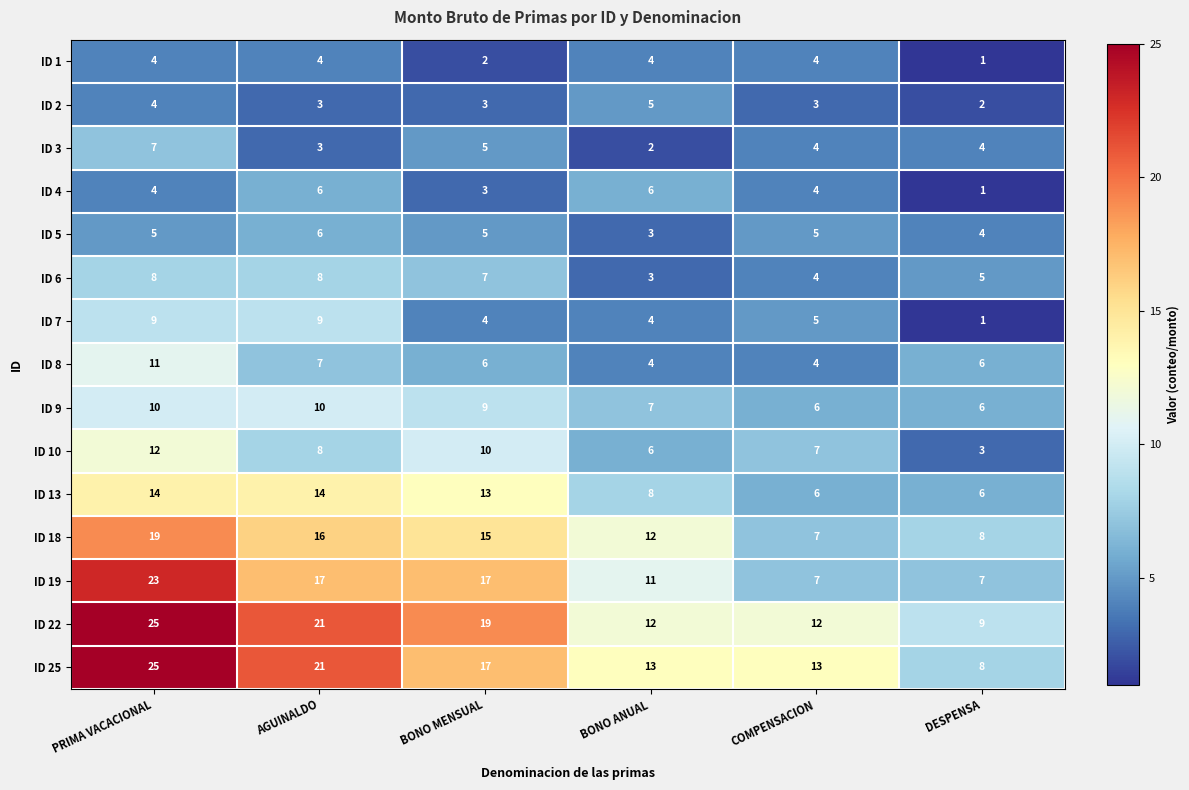

How many data points does each series have?

6